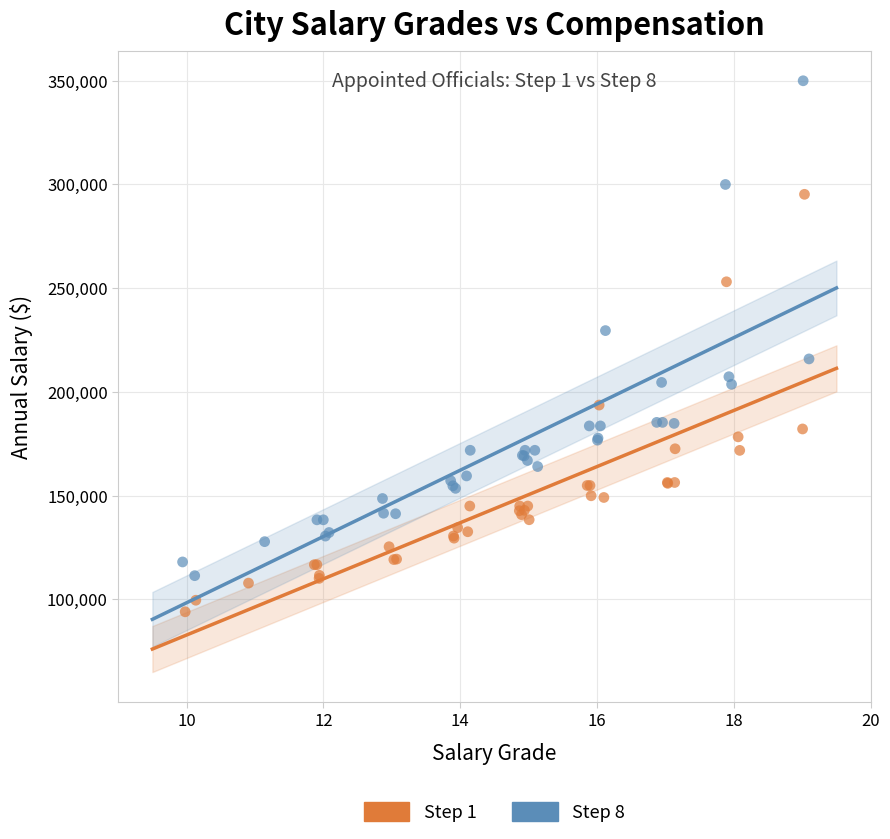

Which series has the largest Y range (max minus min)?

Step 8